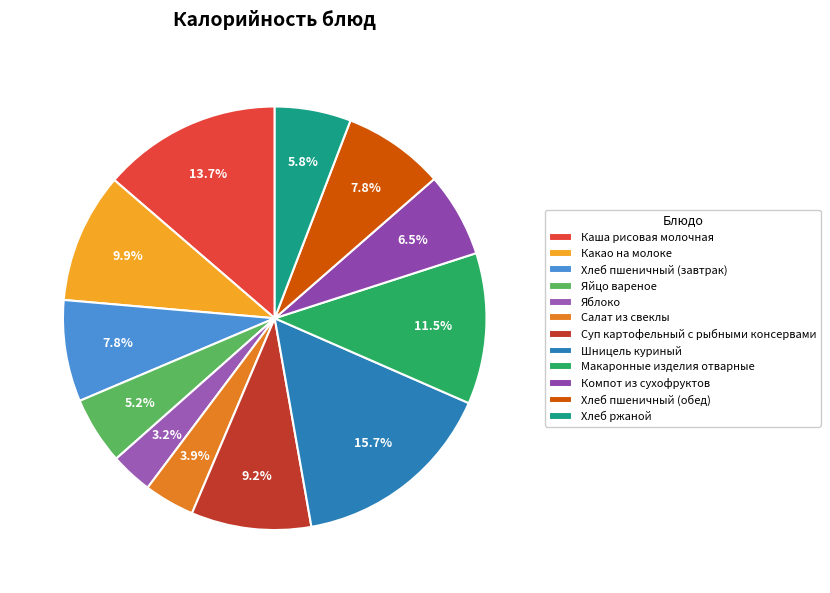

Is there any slice that represents more than half of the pie?

No